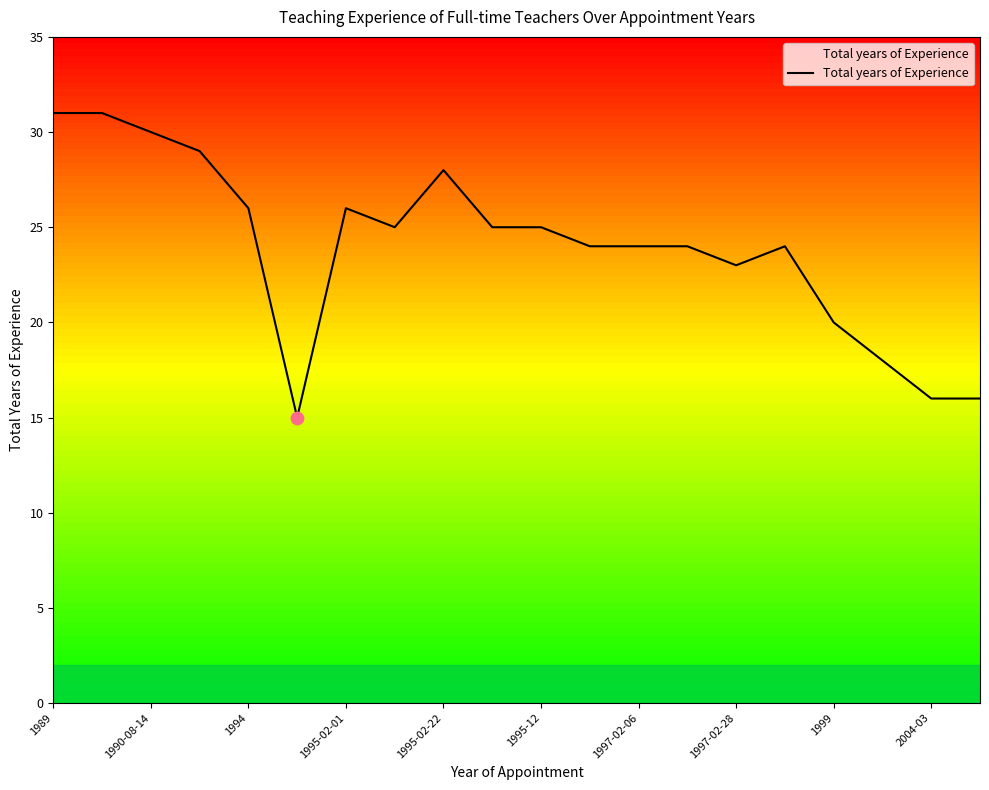

What is the maximum value shown in the chart?

31